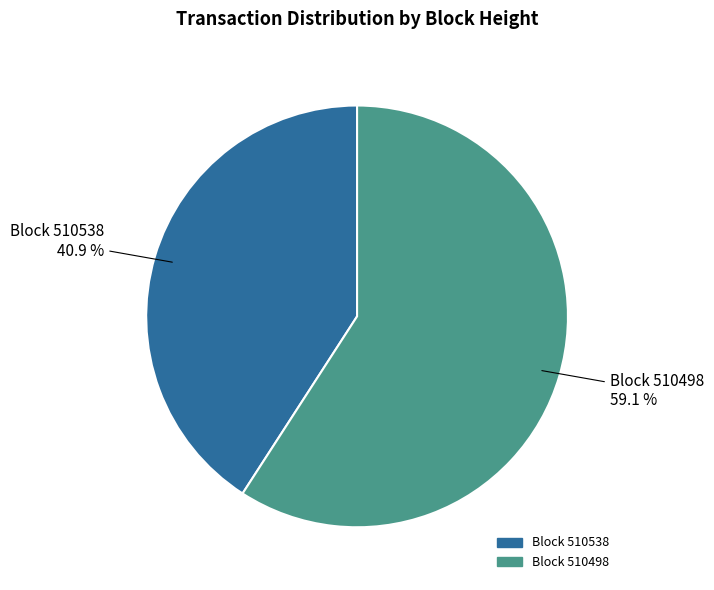

Is there a majority slice in this chart?

Yes